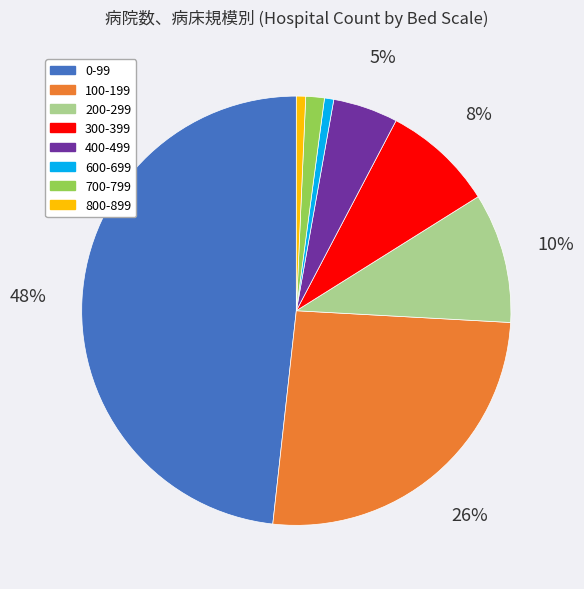

Between 800-899 and 300-399, which is larger?

300-399